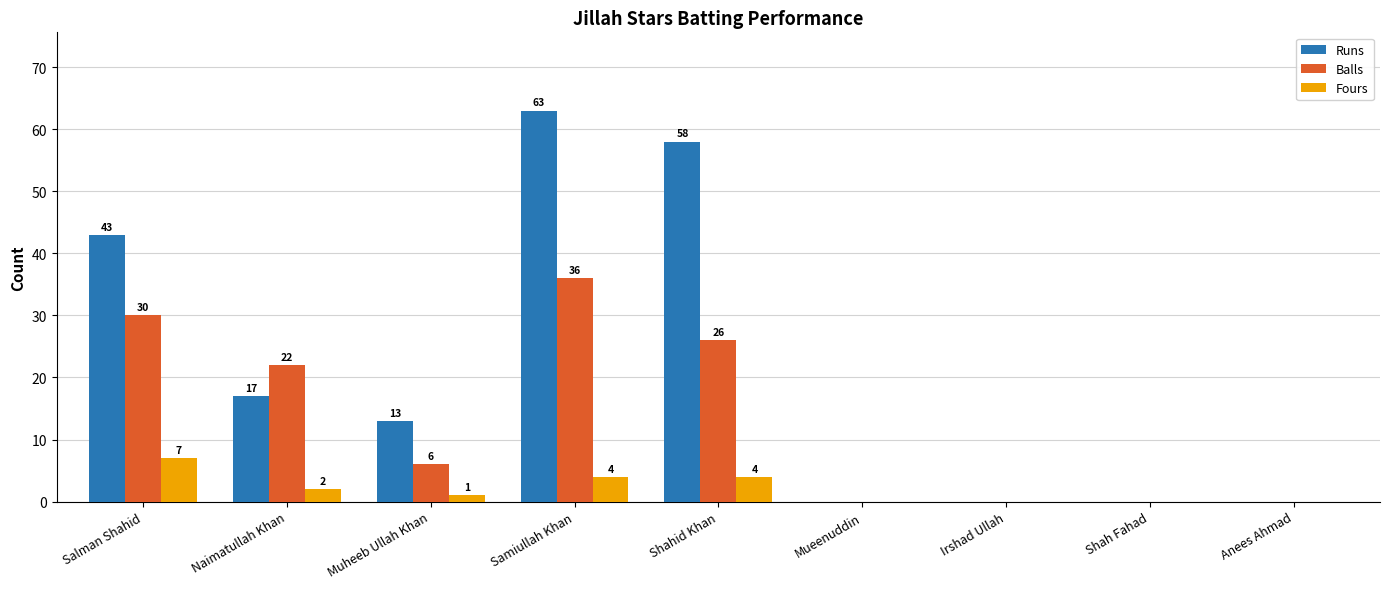

The value of Runs at Irshad Ullah is -36. True or false?

False